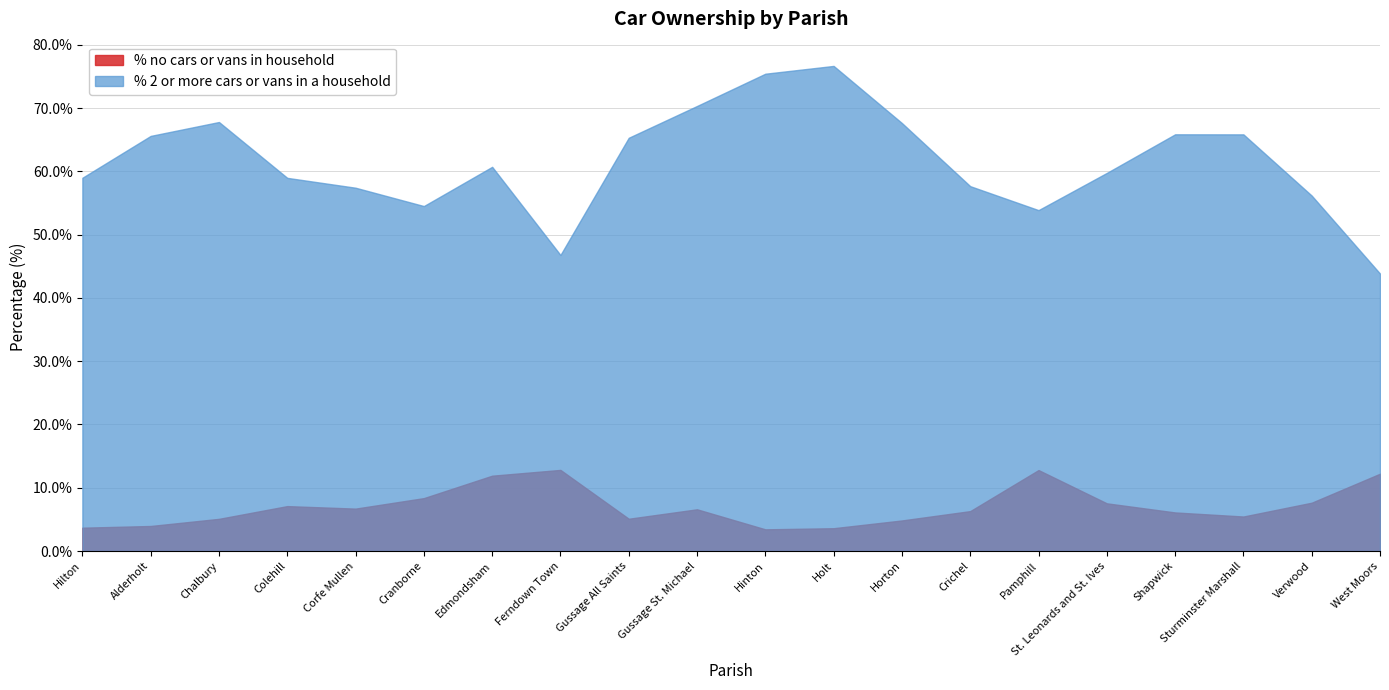

Between Crichel and Shapwick, which series saw the biggest shift?

% 2 or more cars or vans in a household